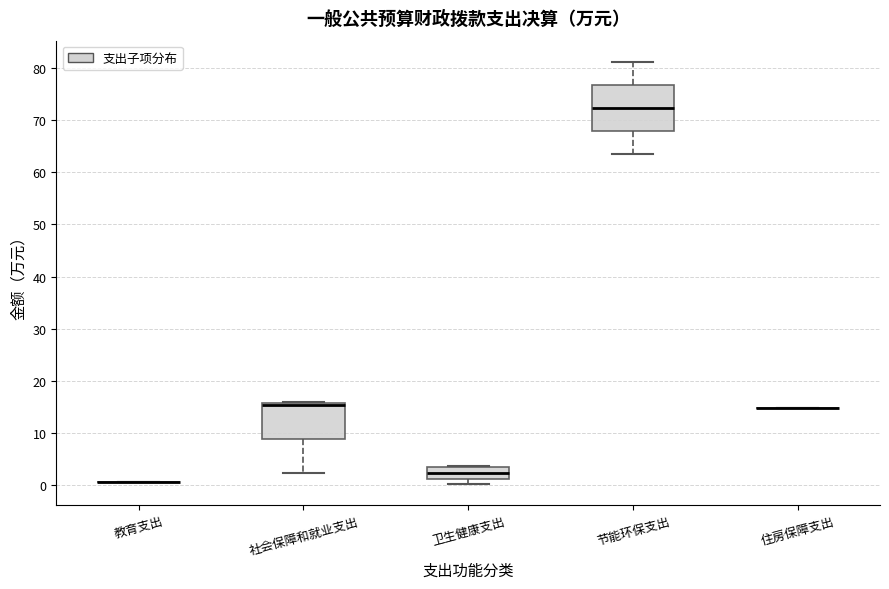

Reading left to right, transcribe this box plot: for each box, give where its median line is, the range the box spans, and where its two whiskers end, as read against the y-axis. The values are not printed on the chart, so give them approximately, as read against the axis.

教育支出: box collapsed to a line at 1, whiskers 1 to 1
社会保障和就业支出: median 15 (drawn on the box's upper edge), box 9 to 16, whiskers 2 to 16 (just above the box's upper edge)
卫生健康支出: median 2, box 1 to 3, whiskers 0 to 4
节能环保支出: median 72, box 68 to 77, whiskers 64 to 81
住房保障支出: box collapsed to a line at 15, whiskers 15 to 15